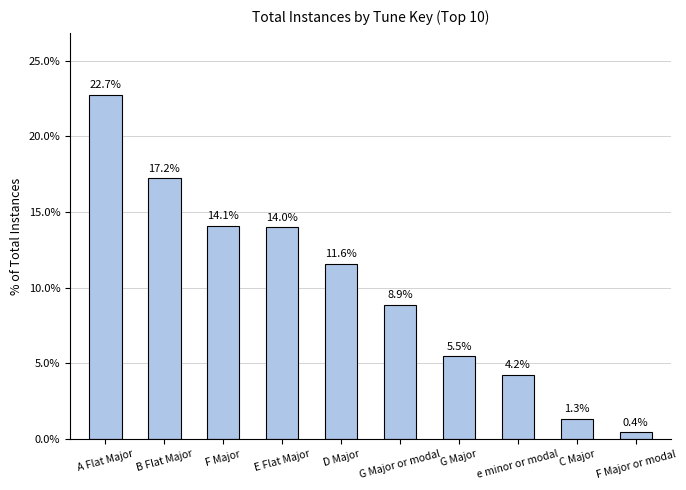

How many data points are above 11?

5